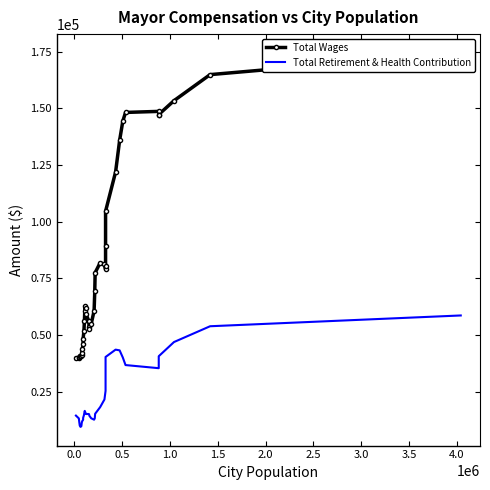

Rank the series by their maximum value, from lowest to highest.

Total Retirement & Health Contribution, Total Wages